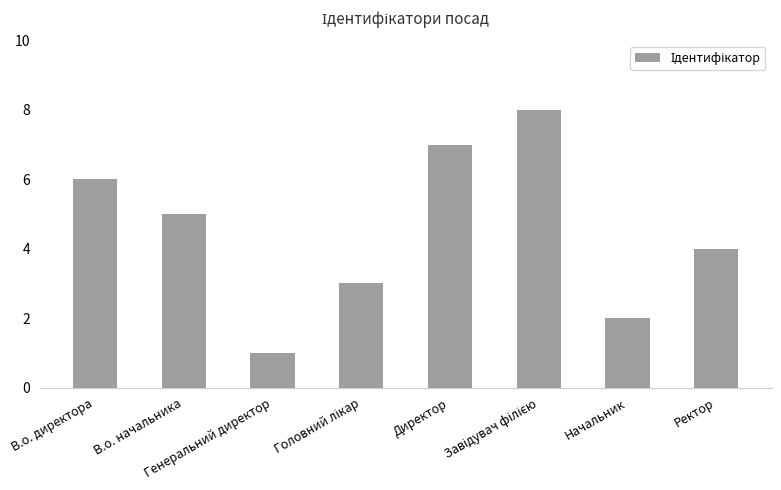

Reading left to right, what are all the values shown in this chart?

6	5	1	3	7	8	2	4